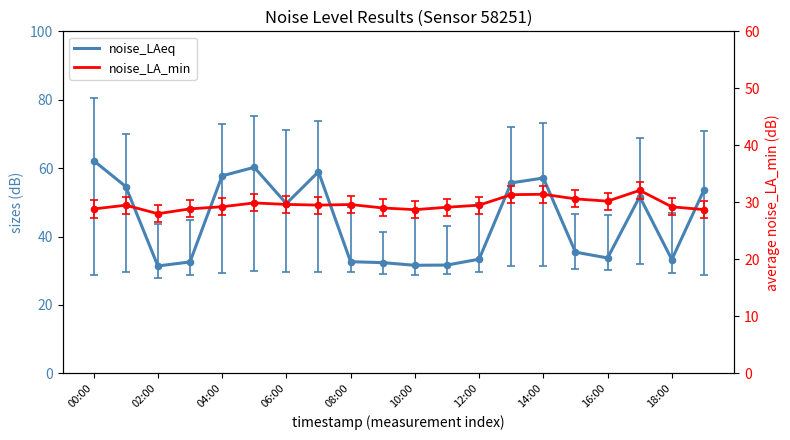

Which series has the largest total across all categories?

noise_LAeq